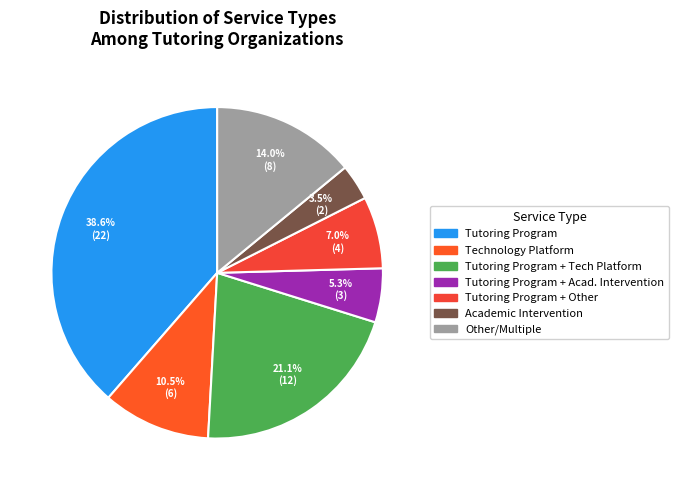

How many segments does this pie chart have?

7